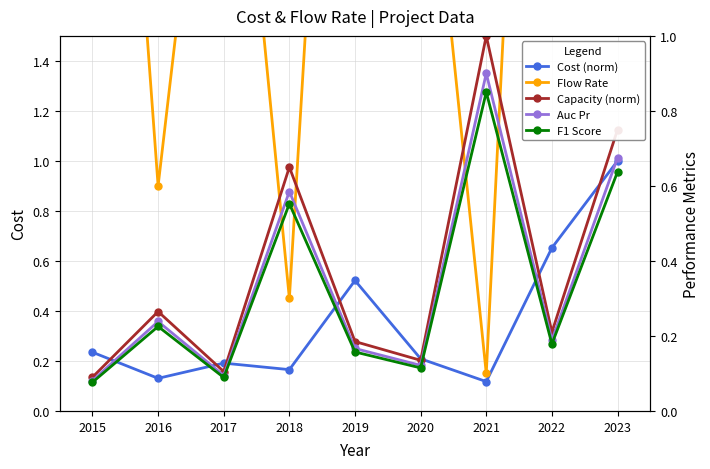

Between 2021 and 2023, which series saw the biggest shift?

Flow Rate